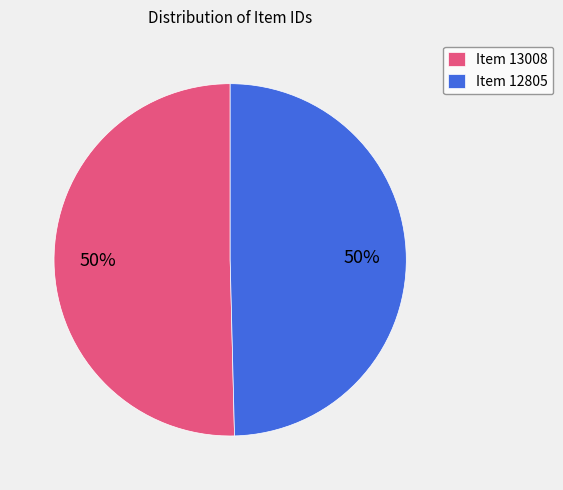

Is the sum of Item 12805 and Item 13008 greater than half?

Yes